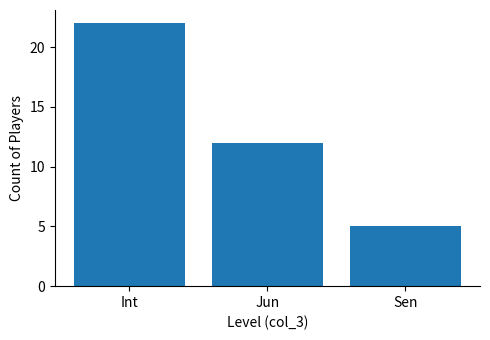

List the labels in order of value, largest first.

Int, Jun, Sen